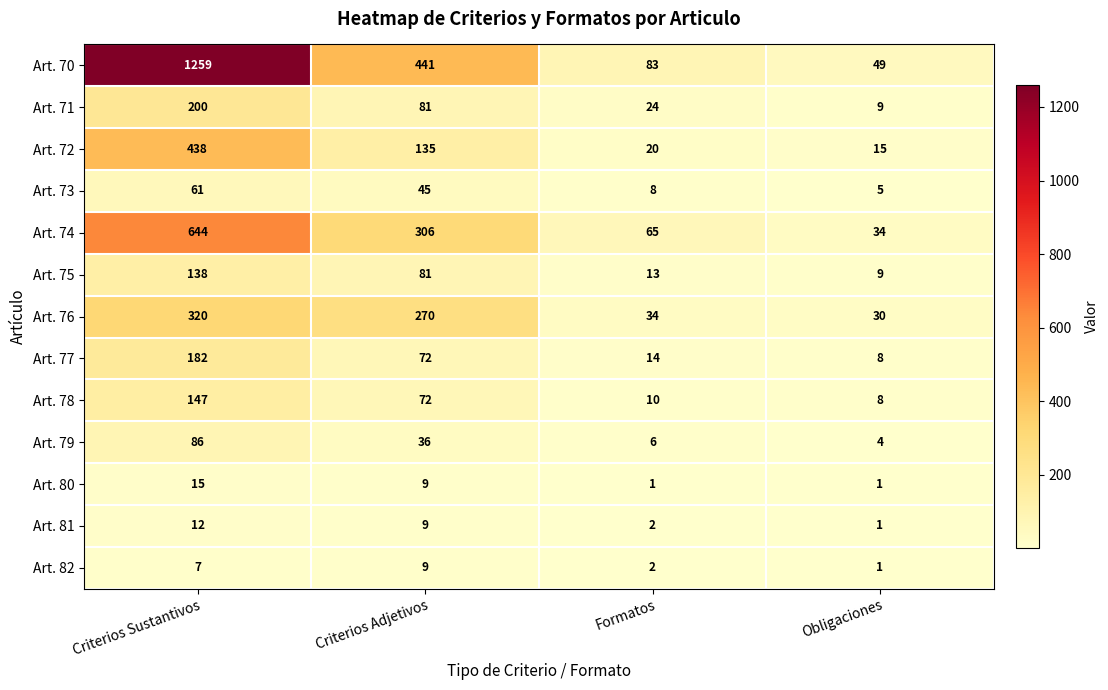

How many categories are shown in the chart?

4